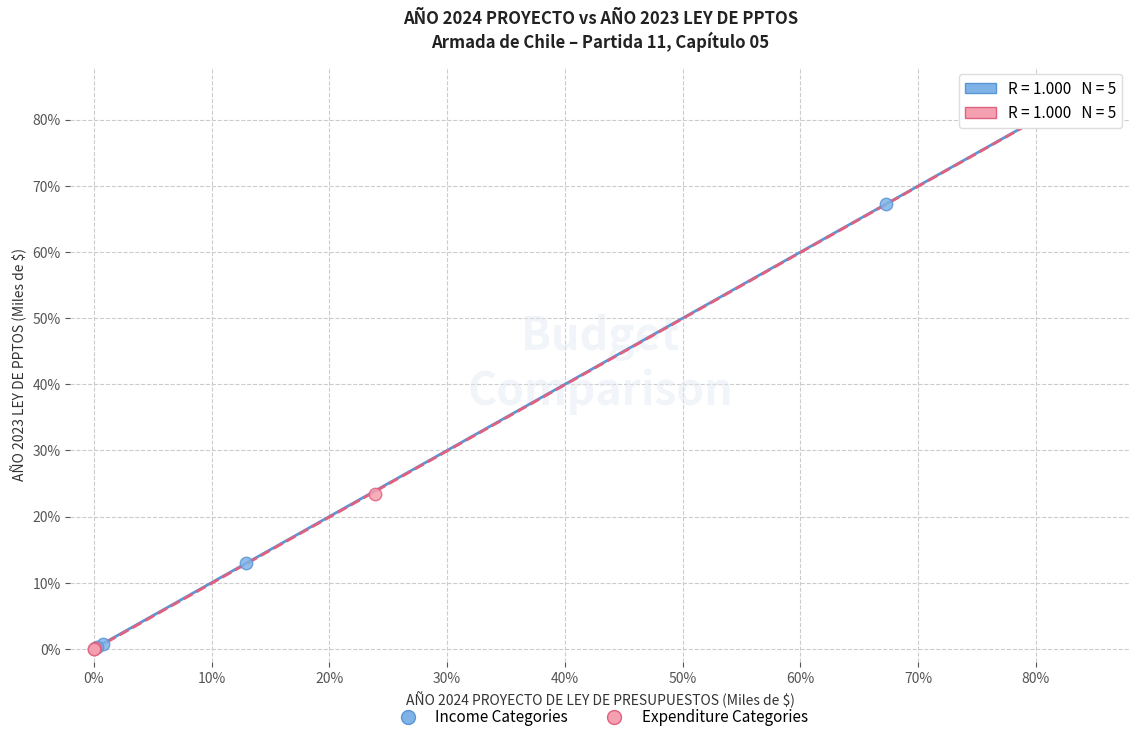

What are all the series names shown in the legend?

Income Categories, Expenditure Categories